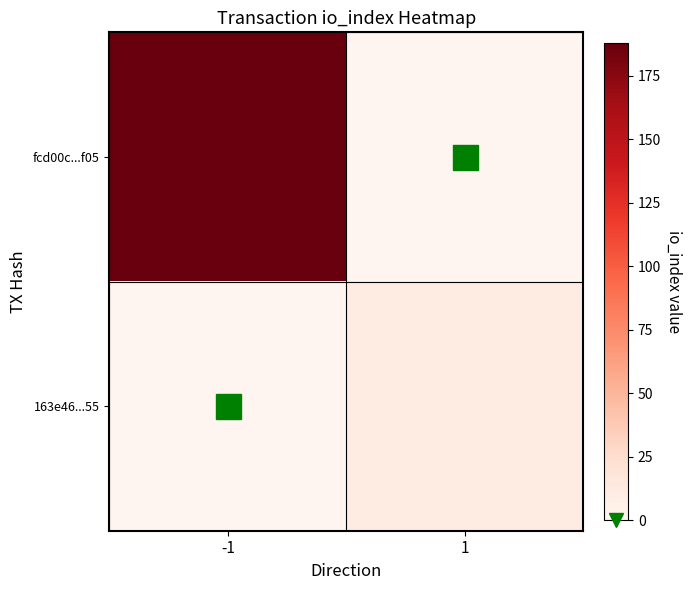

Between -1 and 1, which is larger?

-1